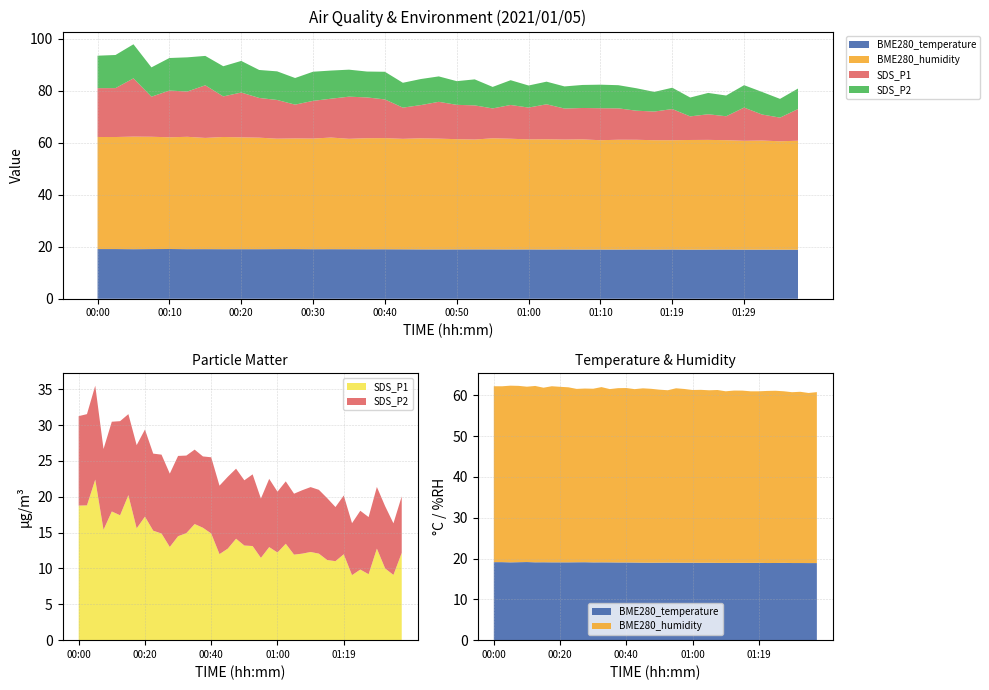

Reading left to right, what are all the values shown in this chart?

BME280_temperature: 19.1	19.1	19.1	19.1	19.1	19.1	19.1	19.1	19.1	19.1	19.1	19.1	19.1	19.1	19.1	19.0	19.0	19.0	19.0	19.0	19.0	19.0	19.0	19.0	19.0	18.9	19.0	18.9	18.9	18.9	18.9	18.9	18.9	18.9	18.9	18.9	18.9	18.9	18.9	18.9
BME280_humidity: 43.1	43.1	43.3	43.2	43.0	43.2	42.8	43.1	43.0	42.9	42.5	42.5	42.5	42.9	42.4	42.7	42.7	42.5	42.7	42.6	42.4	42.2	42.7	42.6	42.3	42.4	42.2	42.3	42.0	42.2	42.2	42.0	42.0	42.1	42.2	42.0	41.8	41.9	41.7	41.9
SDS_P1: 18.8	18.8	22.4	15.4	17.9	17.4	20.2	15.6	17.2	15.3	14.9	13.0	14.5	14.9	16.2	15.7	14.9	12.0	12.8	14.2	13.2	13.1	11.5	13.0	12.2	13.4	11.9	12.1	12.3	12.1	11.2	11.0	12.0	9.1	9.8	9.2	12.8	10.0	9.1	12.2
SDS_P2: 12.5	12.7	13.1	11.3	12.5	13.1	11.3	11.6	12.2	10.8	11.0	10.2	11.2	10.8	10.4	9.9	10.6	9.6	10.0	9.8	9.1	10.0	8.3	9.5	8.5	8.7	8.5	8.8	9.1	8.9	8.6	7.5	8.2	7.2	8.2	8.0	8.6	8.7	7.2	7.9